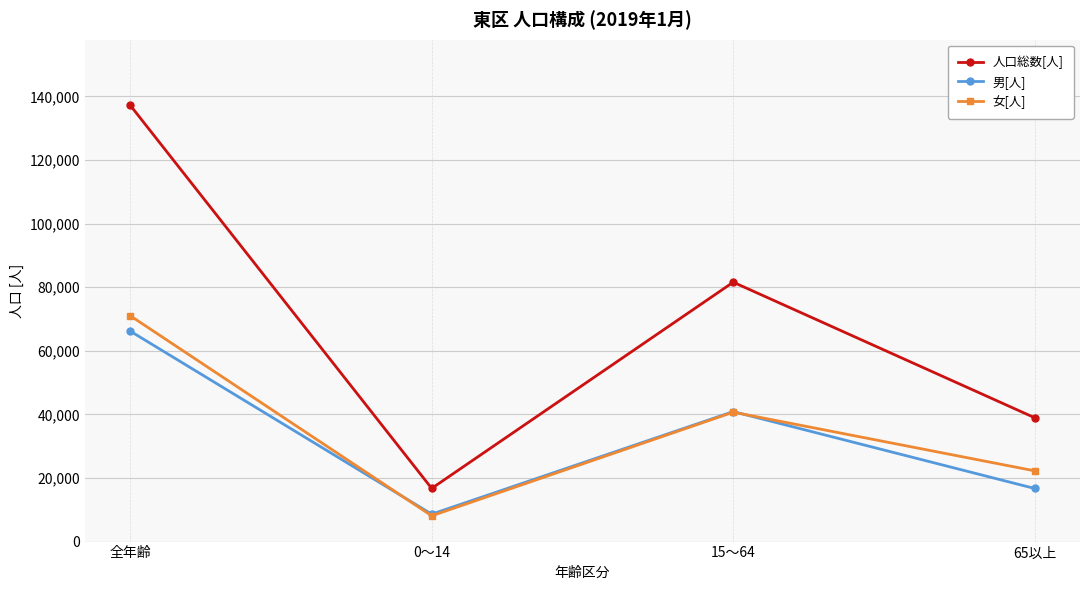

How many values in the 人口総数[人] series are below 81572?

2